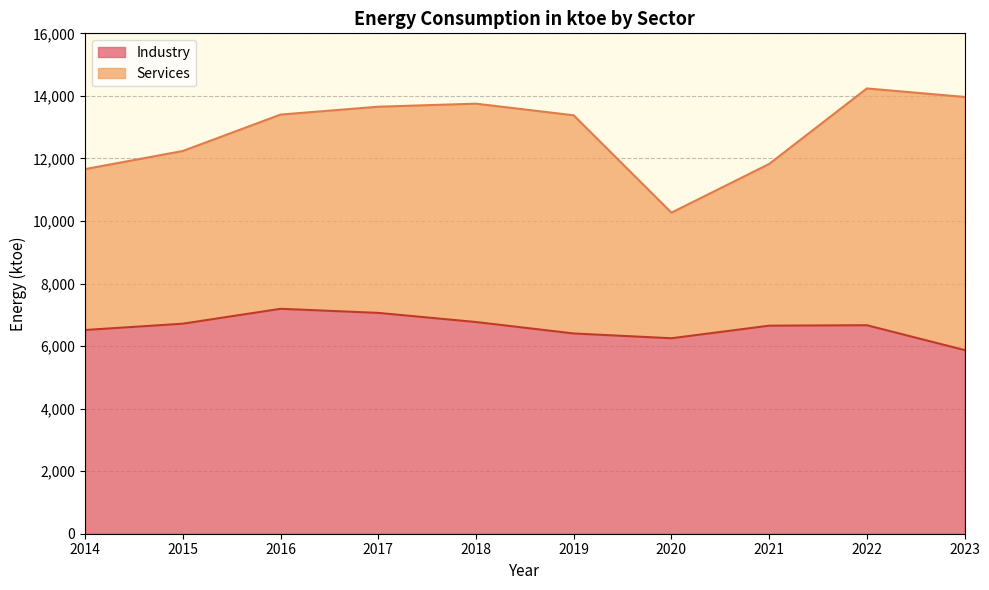

The chart shows a value of 11647 at 2016. True or false?

False